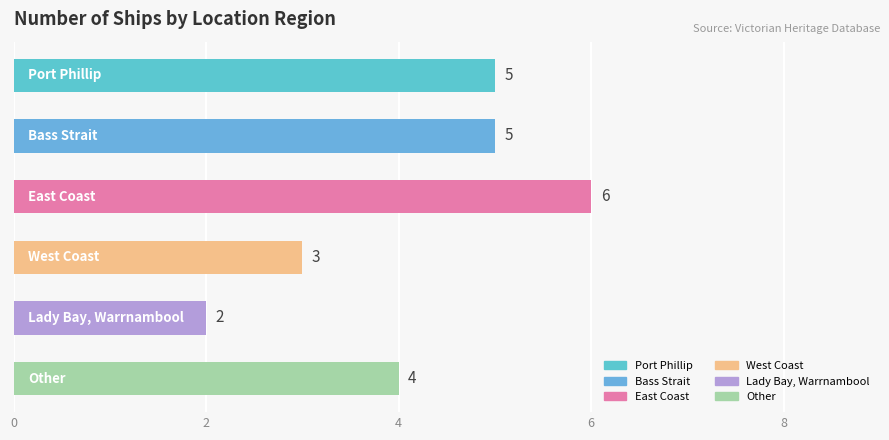

Reading top to bottom, what are all the values shown in this chart?

5	5	6	3	2	4